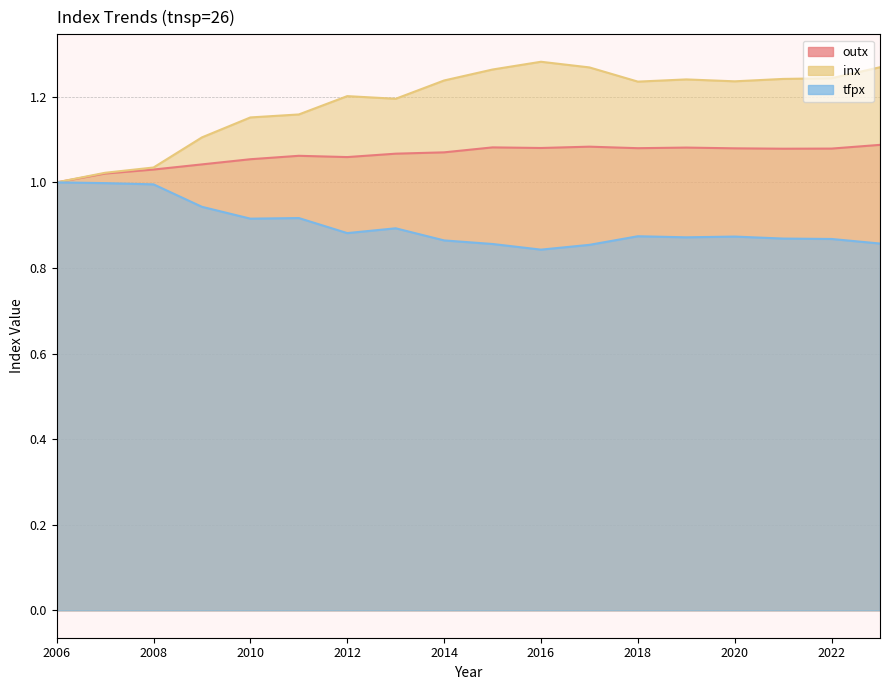

Read the tfpx value at 2010.

0.9